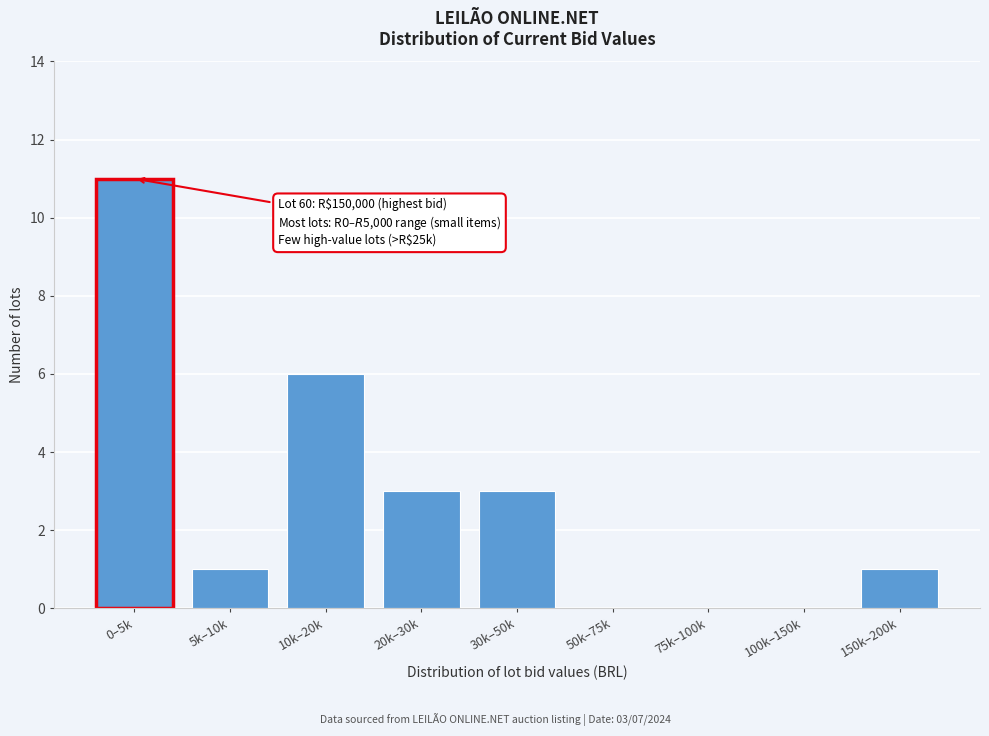

Reading left to right, what are all the values shown in this chart?

0–5k=11	5k–10k=1	10k–20k=6	20k–30k=3	30k–50k=3	50k–75k=0	75k–100k=0	100k–150k=0	150k–200k=1